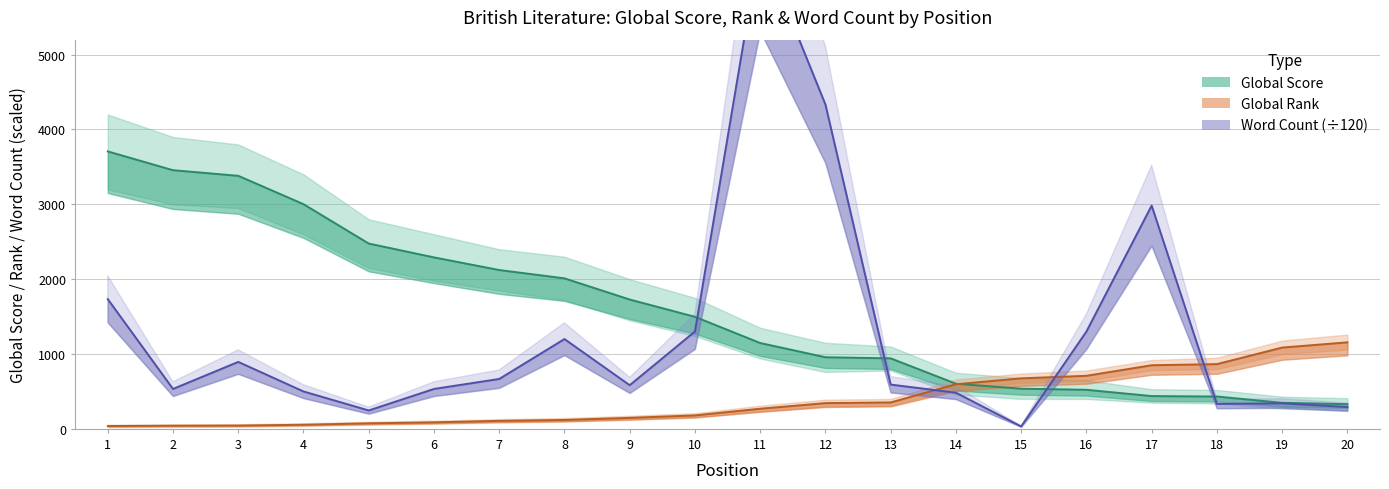

At 6, list the series in order from smallest to largest.

Global Rank, Word Count (÷120), Global Score